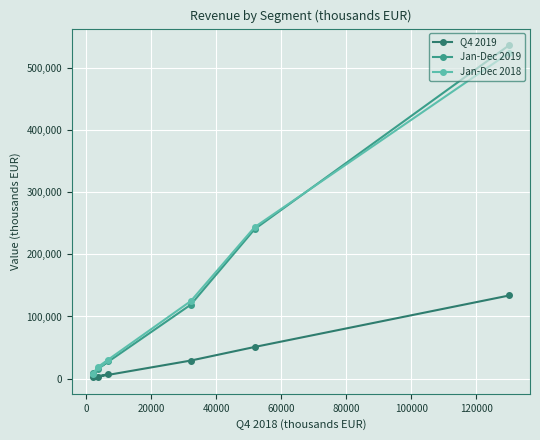

What is the value of the Jan-Dec 2019 point at the 2nd from the left?

16083.5